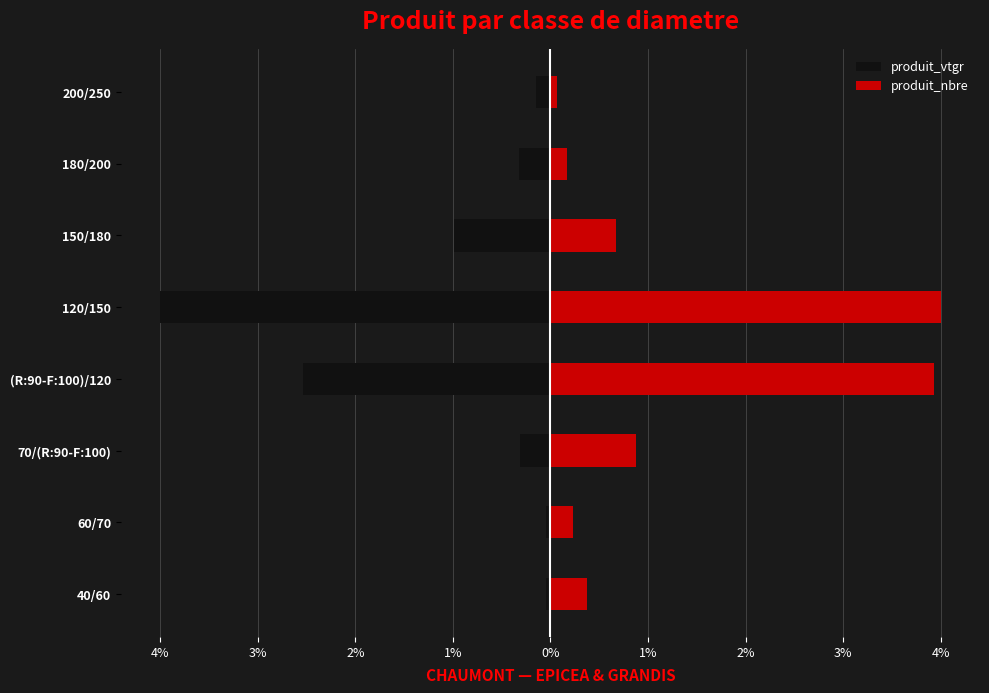

Between 40/60 and 180/200, which series saw the biggest shift?

produit_vtgr